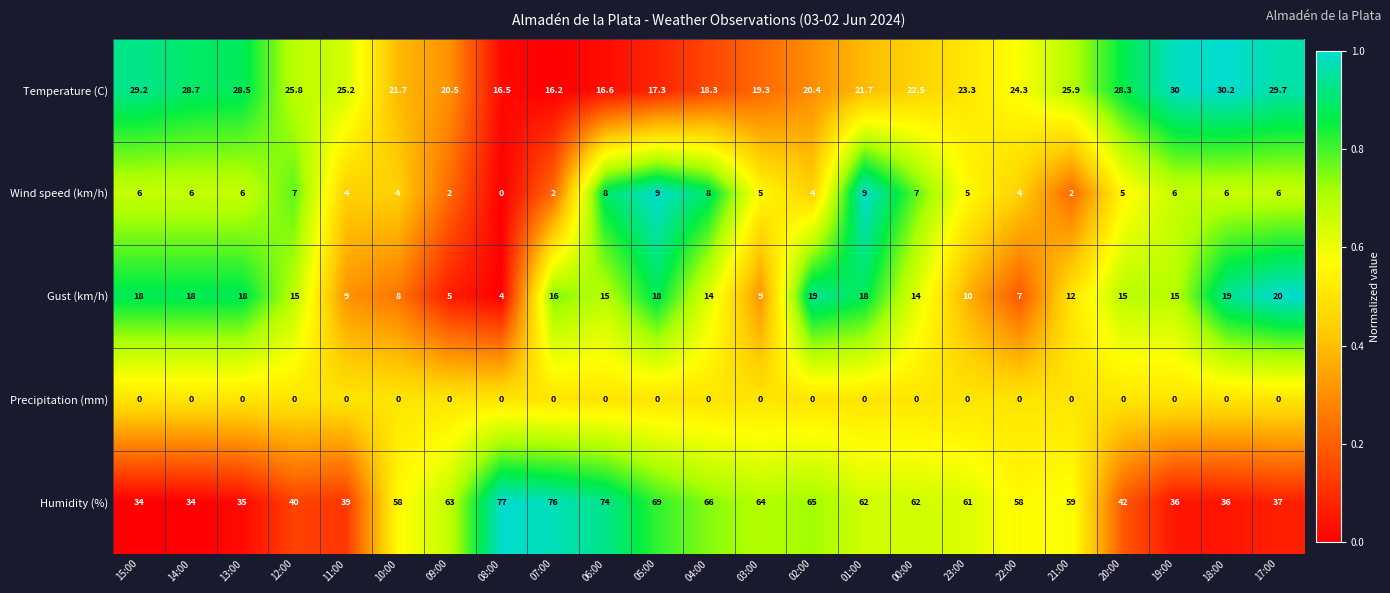

At which category is the sum across all series the highest?

06:00